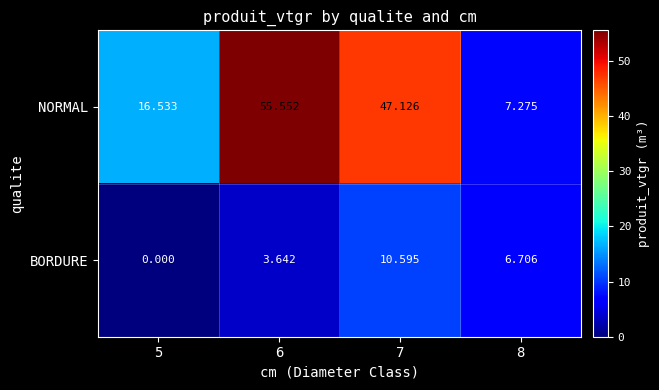

How many categories are shown in the chart?

4